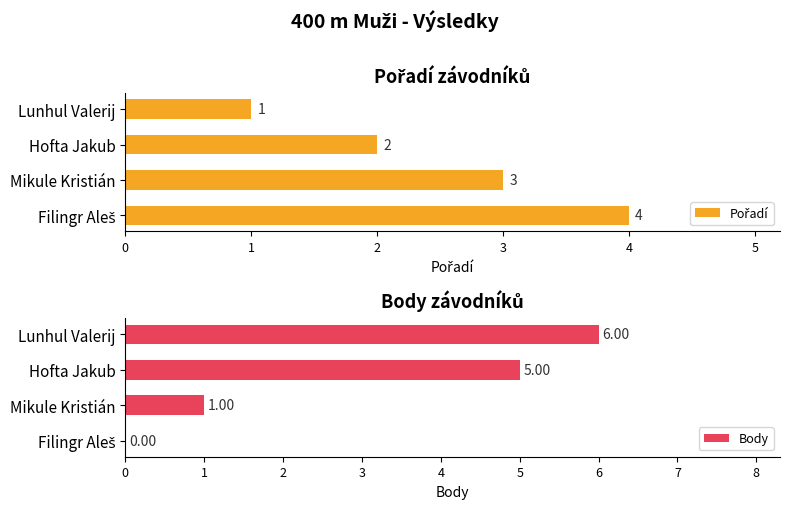

Which series has the largest total across all categories?

Body